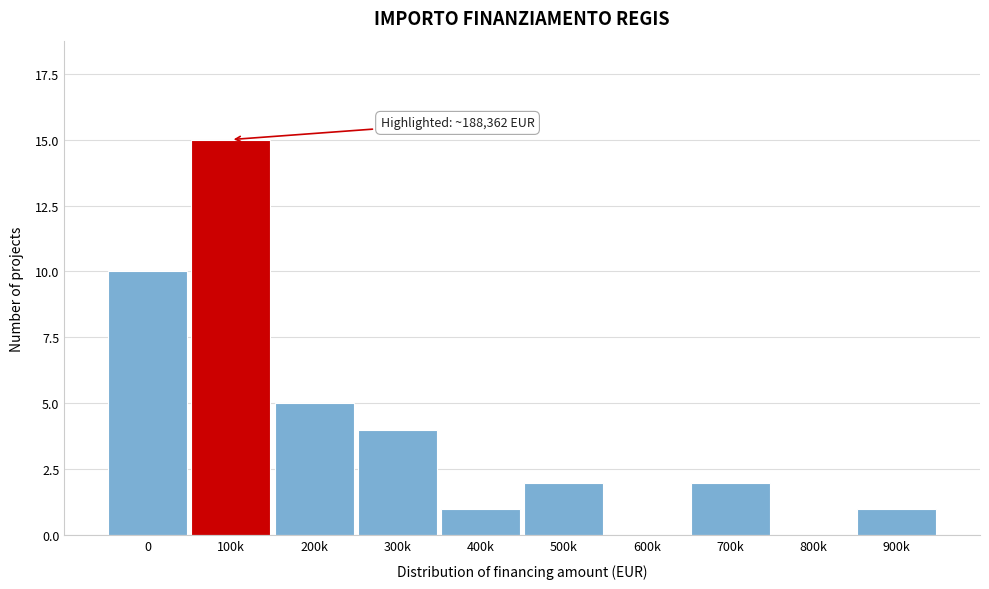

Reading left to right, list all the values displayed in this chart.

0=10	100k=15	200k=5	300k=4	400k=1	500k=2	600k=0	700k=2	800k=0	900k=1